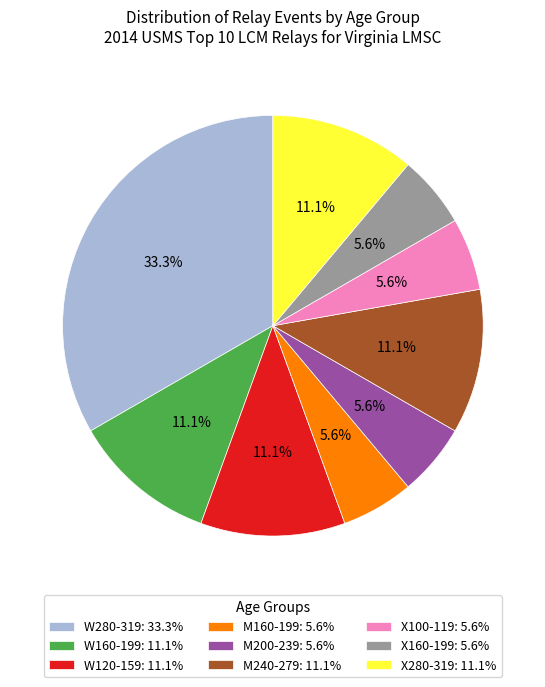

What is the ratio of the value at W160-199: 11.1% to the value at X280-319: 11.1%?

1.0